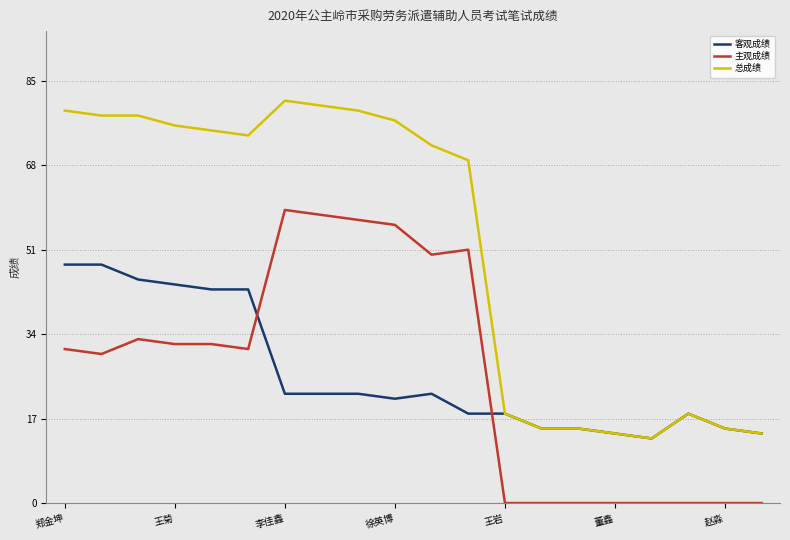

What is the difference between the maximum and minimum values in the 主观成绩 series?

59